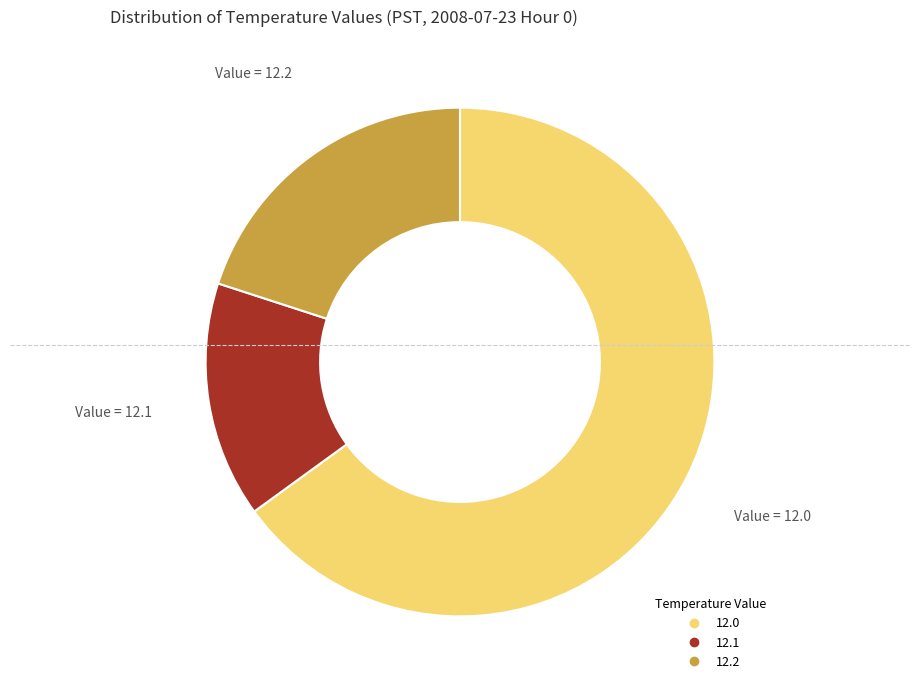

Is the sum of 12.1 and 12.0 greater than half?

Yes